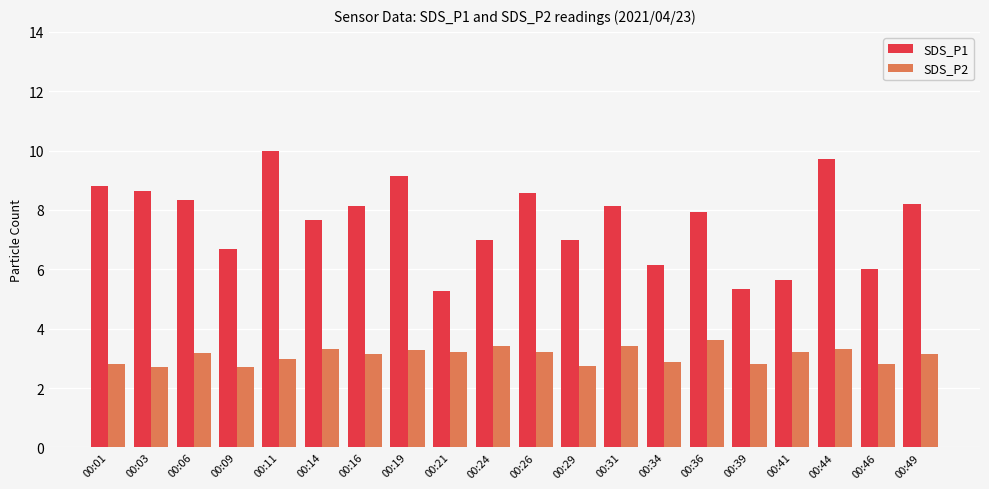

What is the minimum value shown in the chart?

2.7